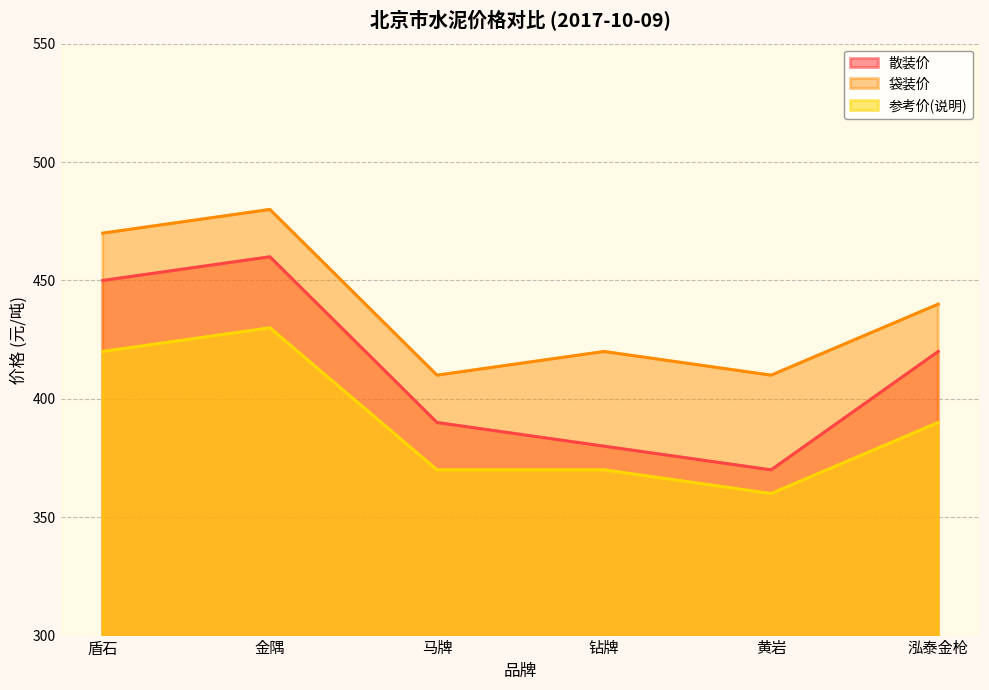

Where does the 散装价 series first go above 420?

盾石